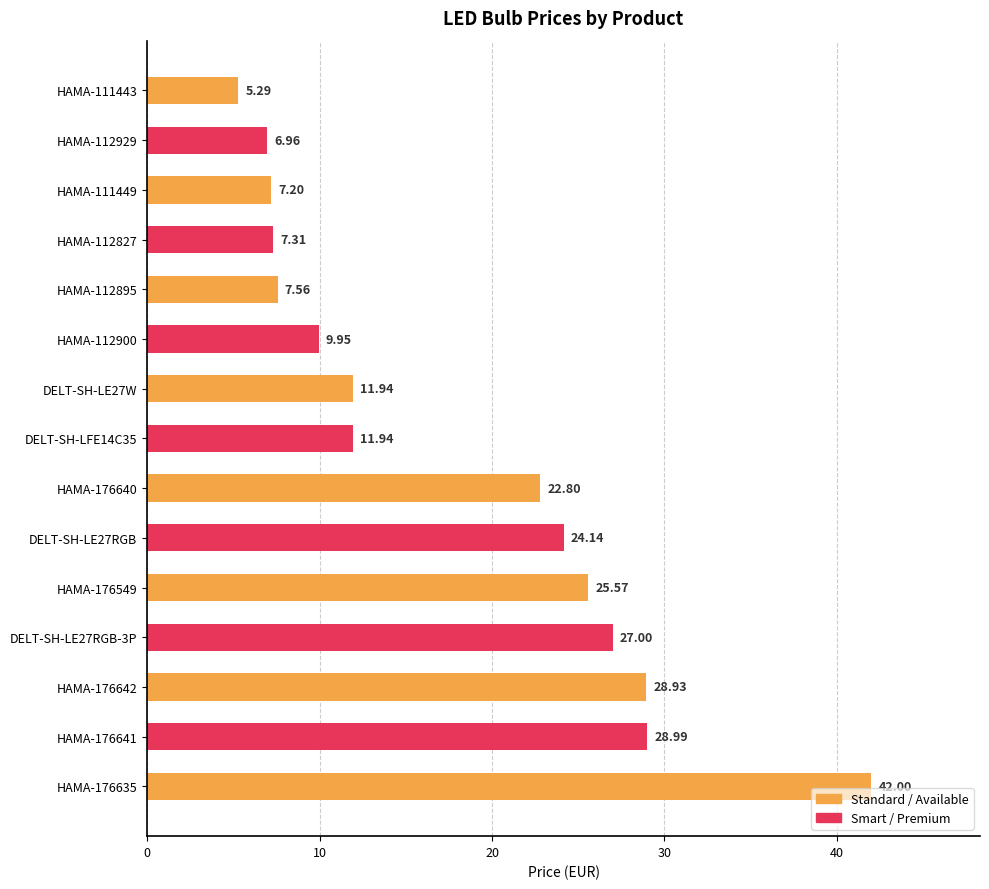

What is the sum of the values at DELT-SH-LE27RGB-3P and HAMA-176635?

69.0